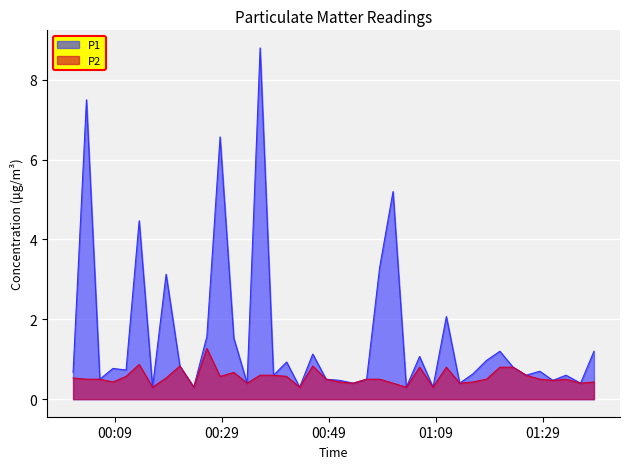

What is the maximum value shown in the chart?

8.8